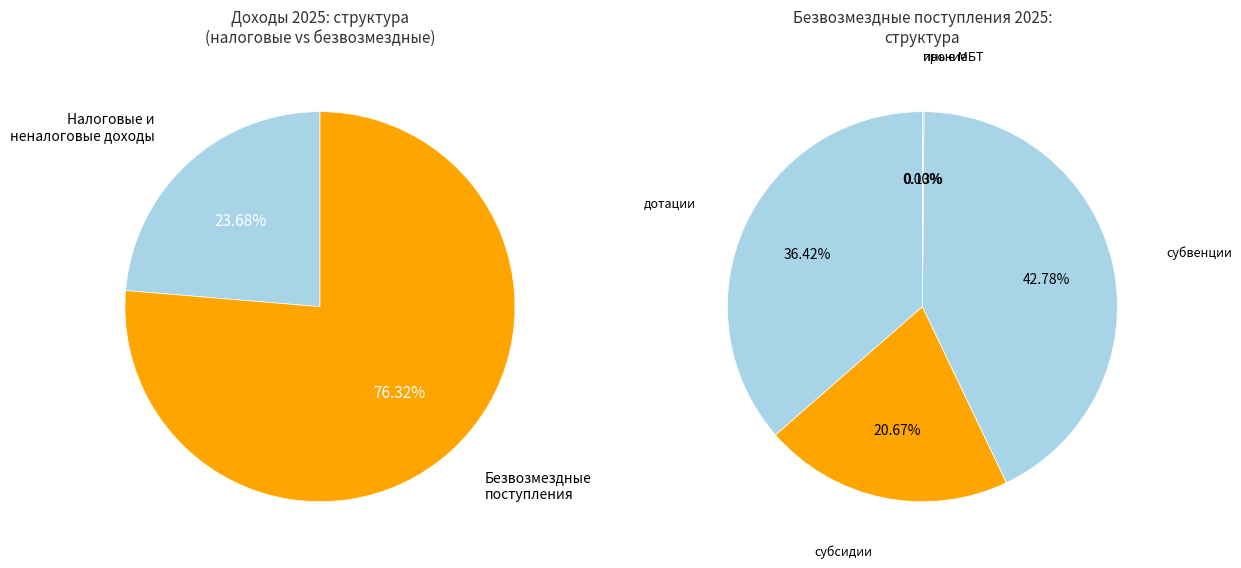

True or false: прочие безвозмездные accounts for 1% of the total.

False